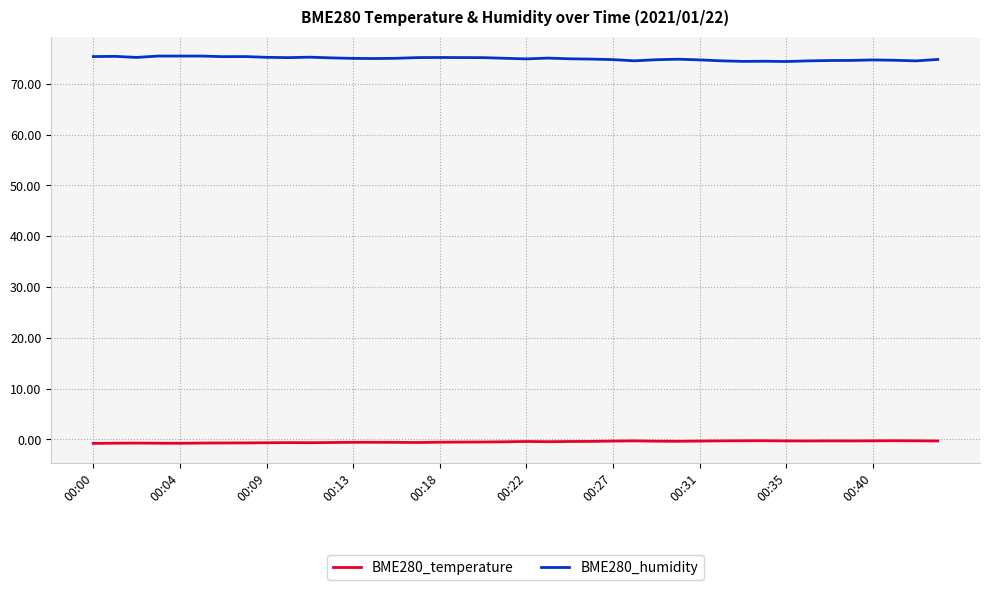

True or false: BME280_humidity and BME280_temperature intersect in this chart.

False